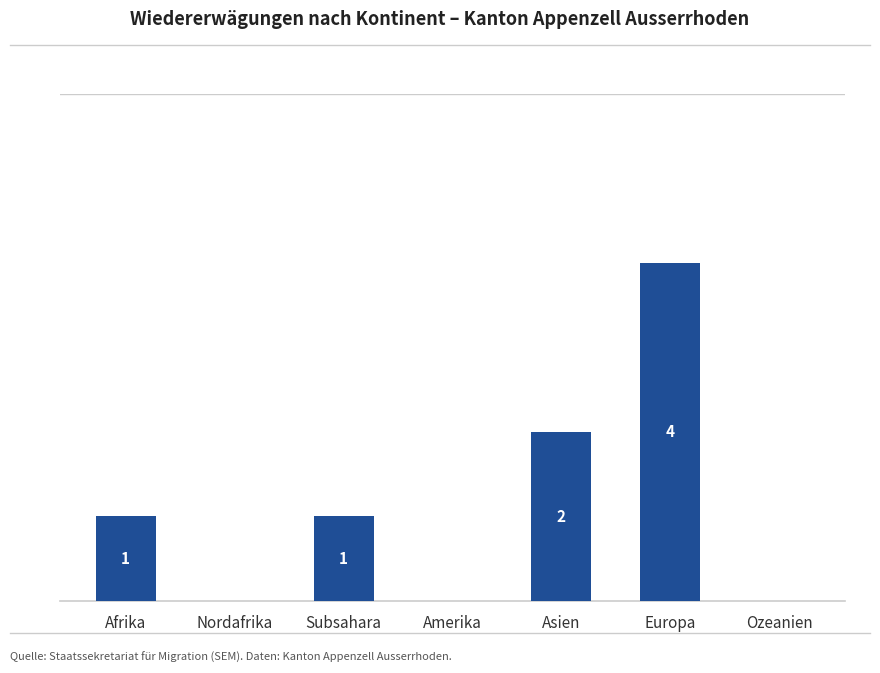

Which label corresponds to the largest value in the chart?

Europa